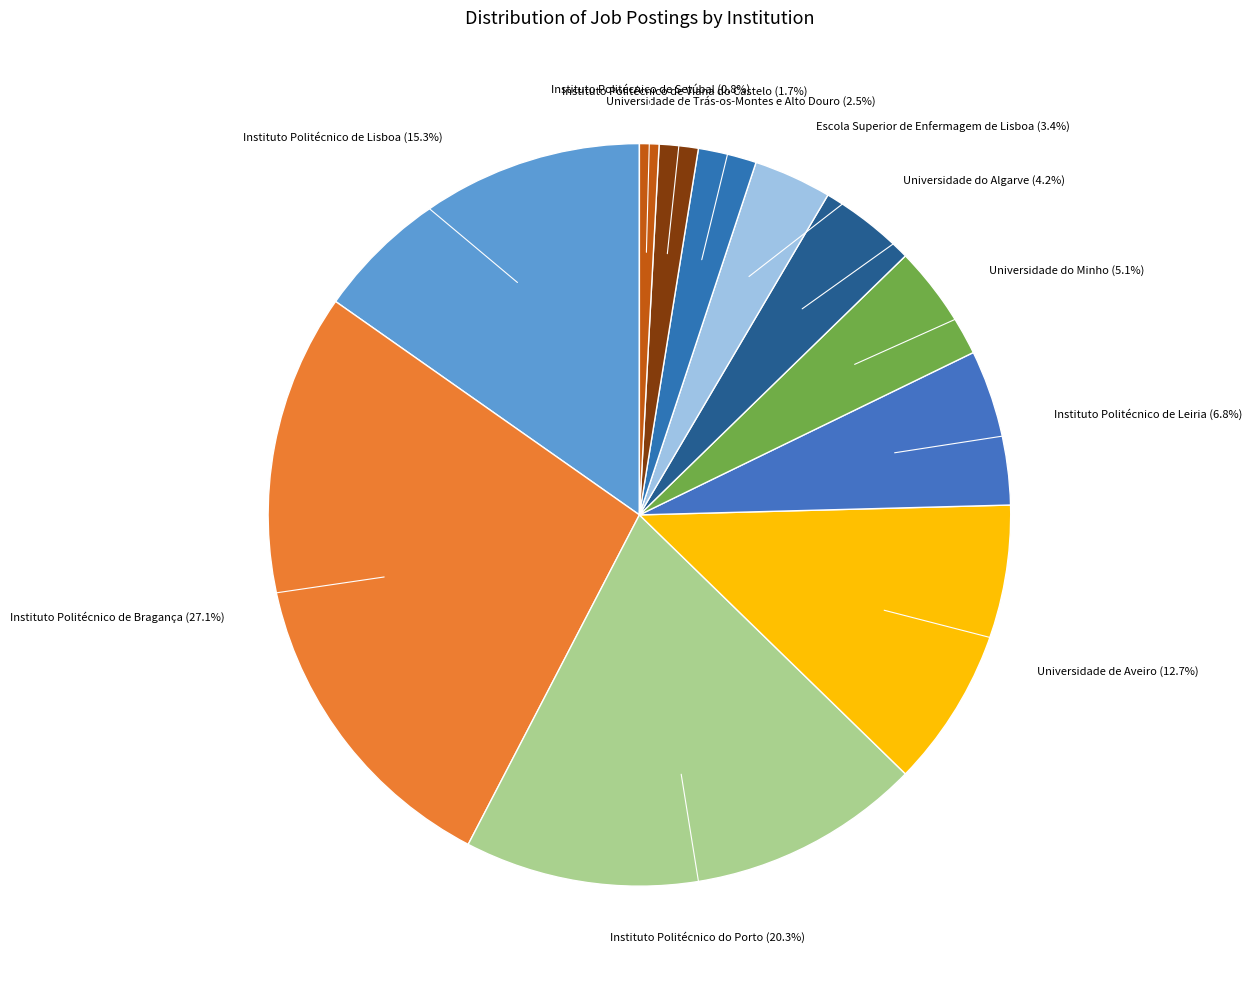

The Instituto Politécnico de Bragança slice represents 40% of the pie. True or false?

False